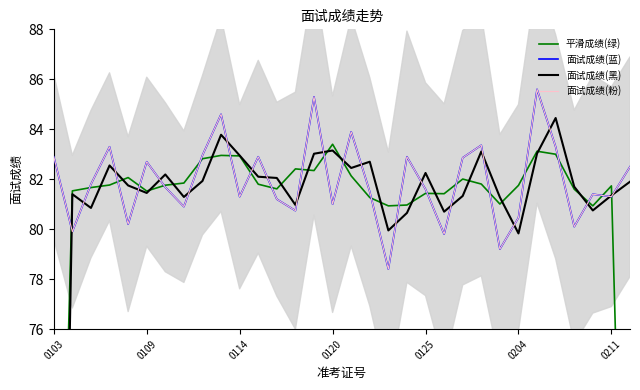

Is this an area chart (filled region under the line)?

No